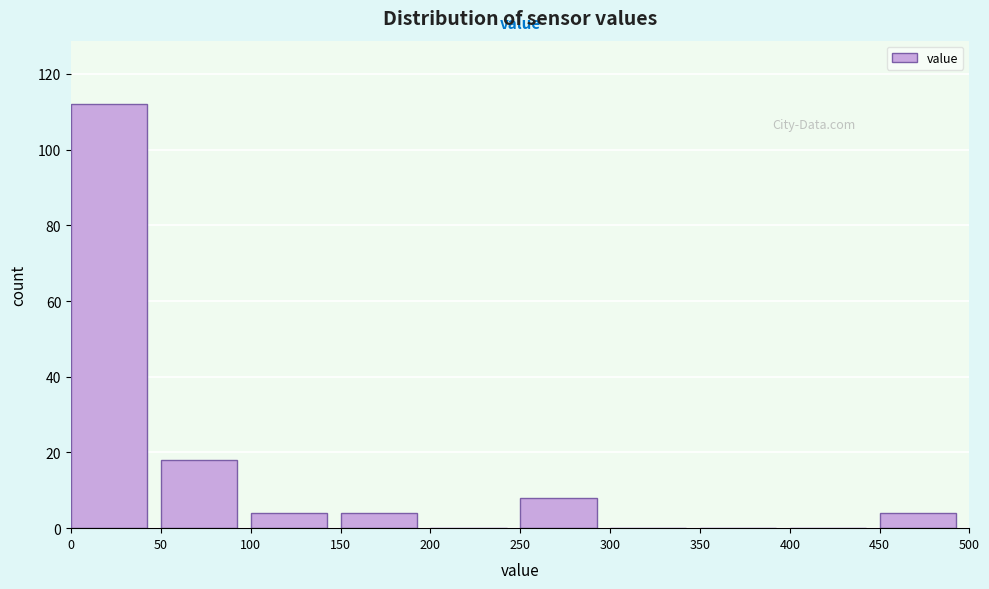

Over which range of the x-axis is the bar tallest?

0 to 50